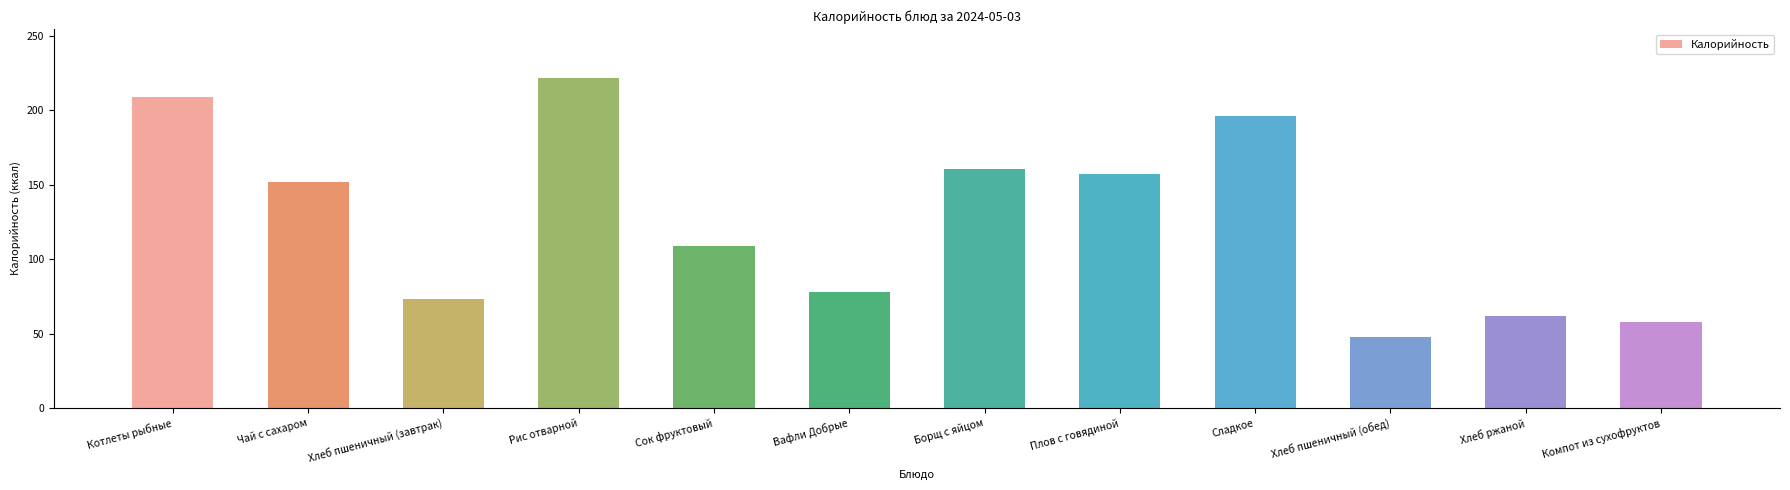

What is the label of the 8th bar from the left?

Плов с говядиной